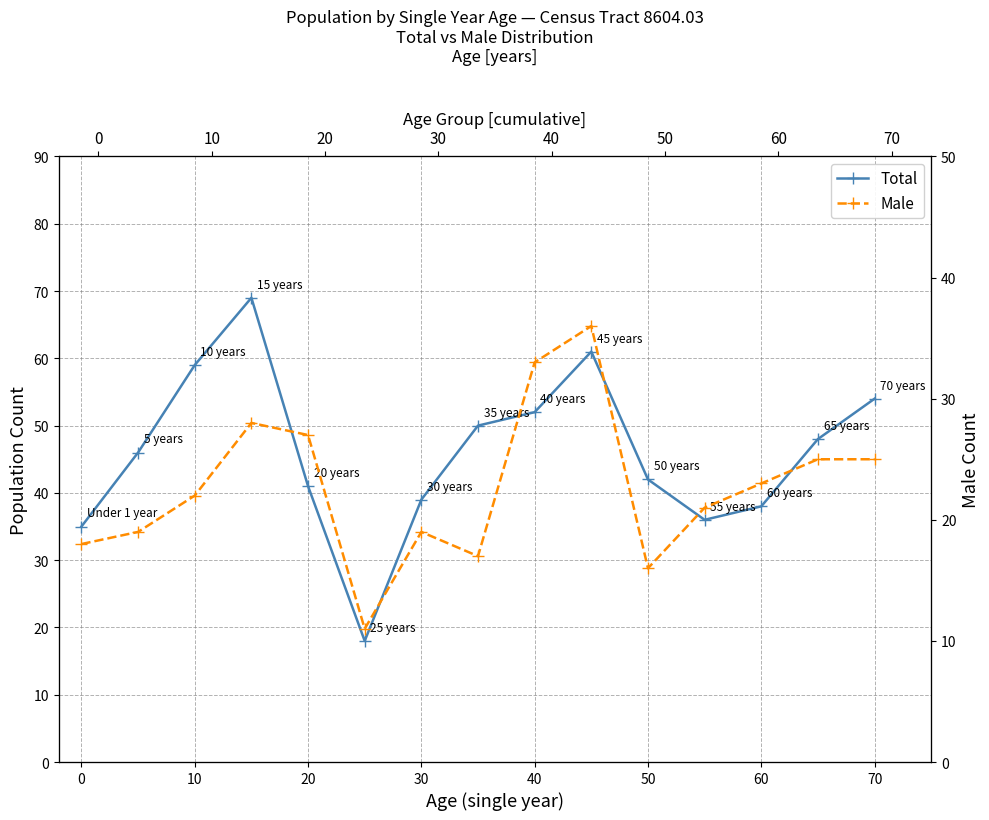

How many interior local valleys does the Total series have?

2